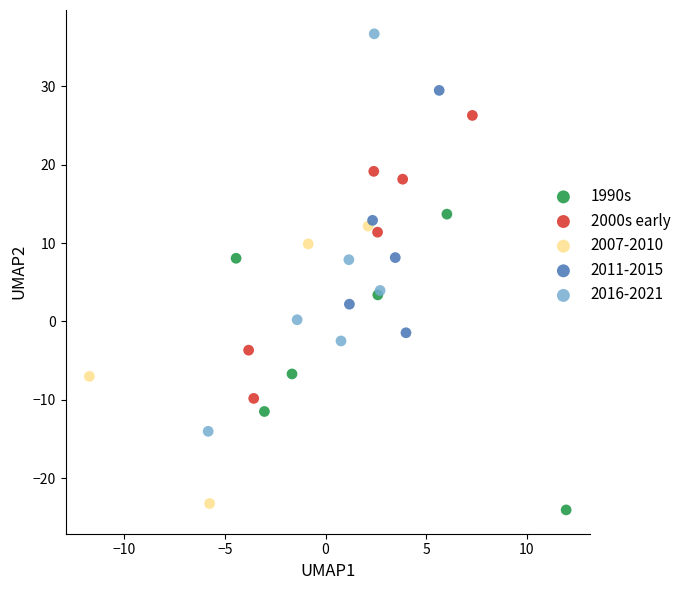

What are all the series names shown in the legend?

1990s, 2000s early, 2007-2010, 2011-2015, 2016-2021